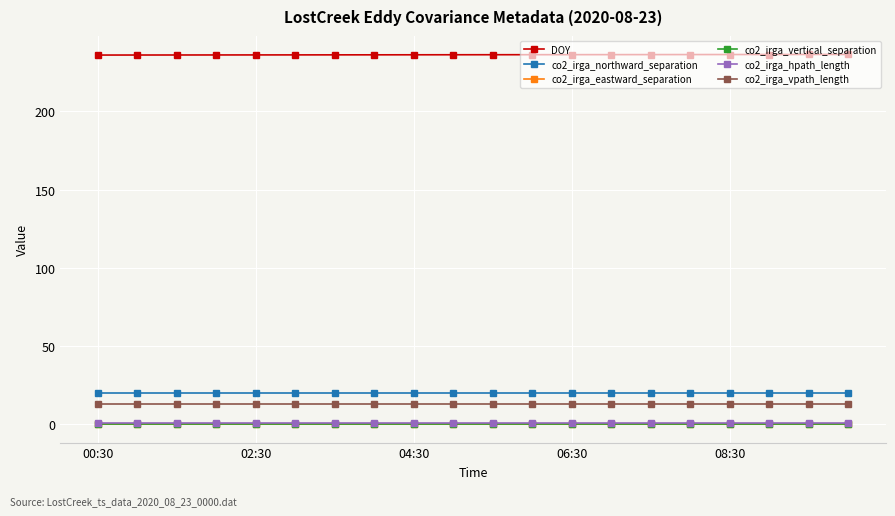

What is the sum of all co2_irga_vpath_length values?

254.0